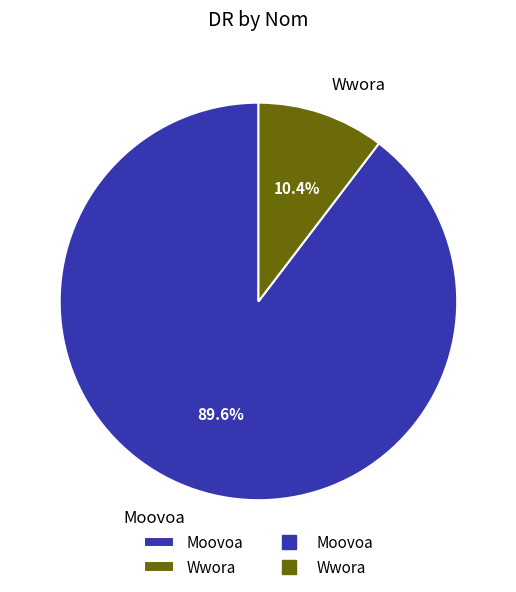

What percentage is the Wwora slice, to the nearest percent?

10%